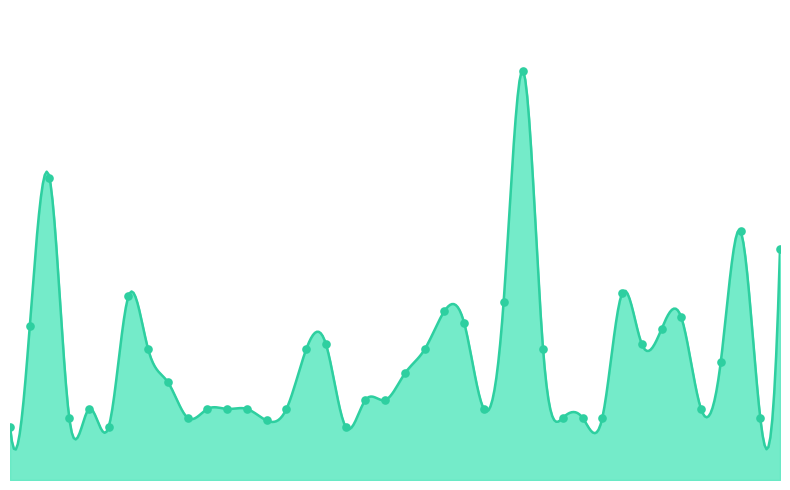

What is the ratio of the value at 00:01 to the value at 01:18?

0.3